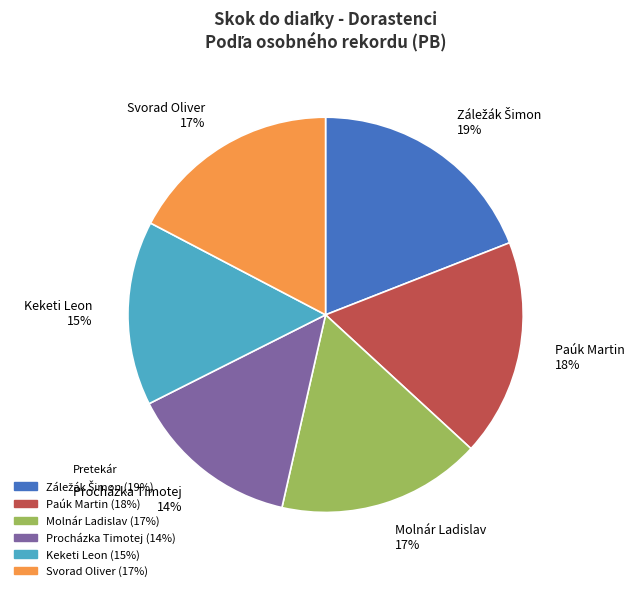

How many slices are in this pie chart?

6